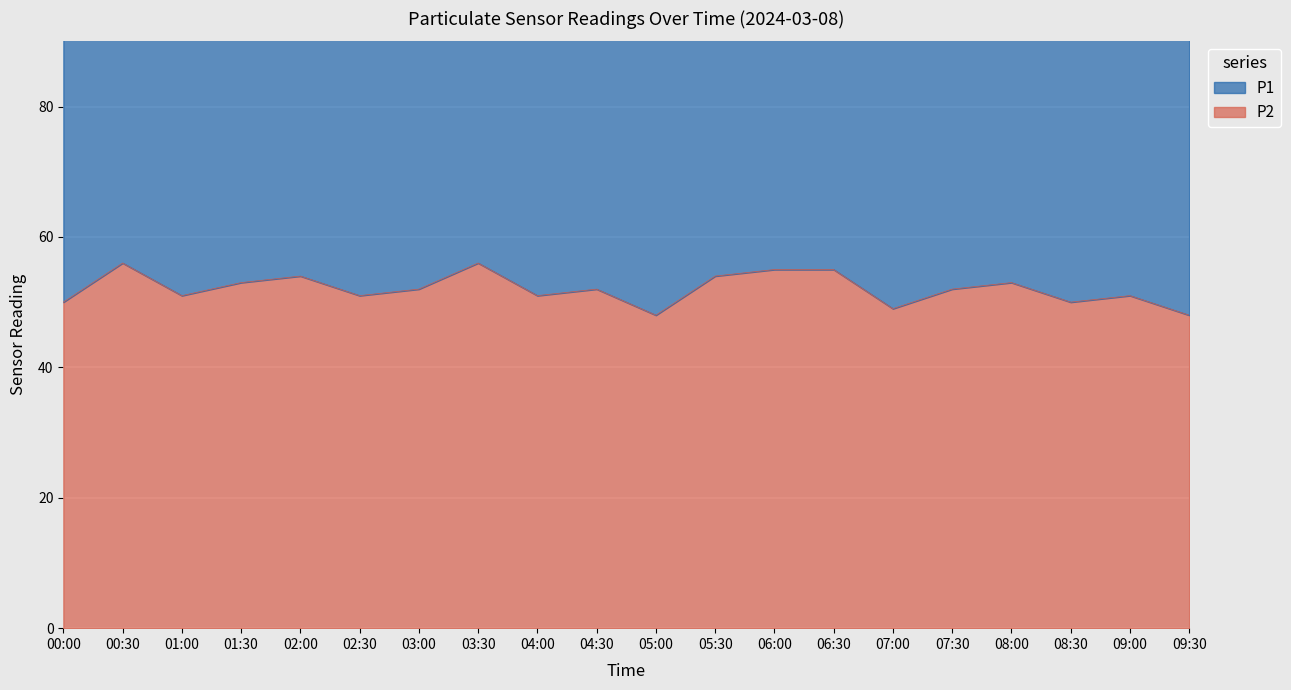

True or false: the data shows 78 at 06:00.

False